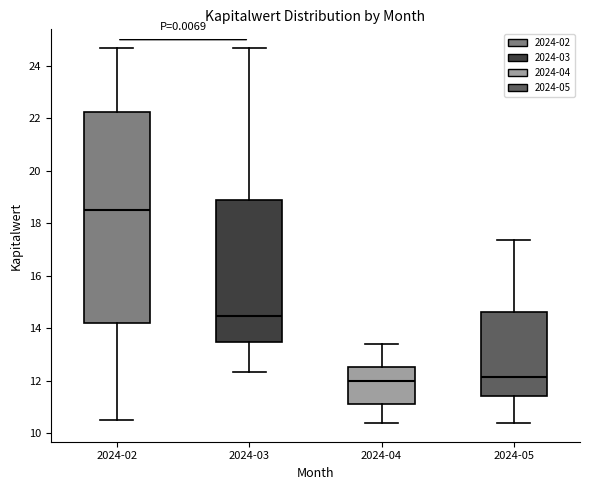

Where does the upper whisker of the box for 2024-05 end on the y-axis? The values are not printed on the chart, so give them approximately, as read against the axis.

17.4